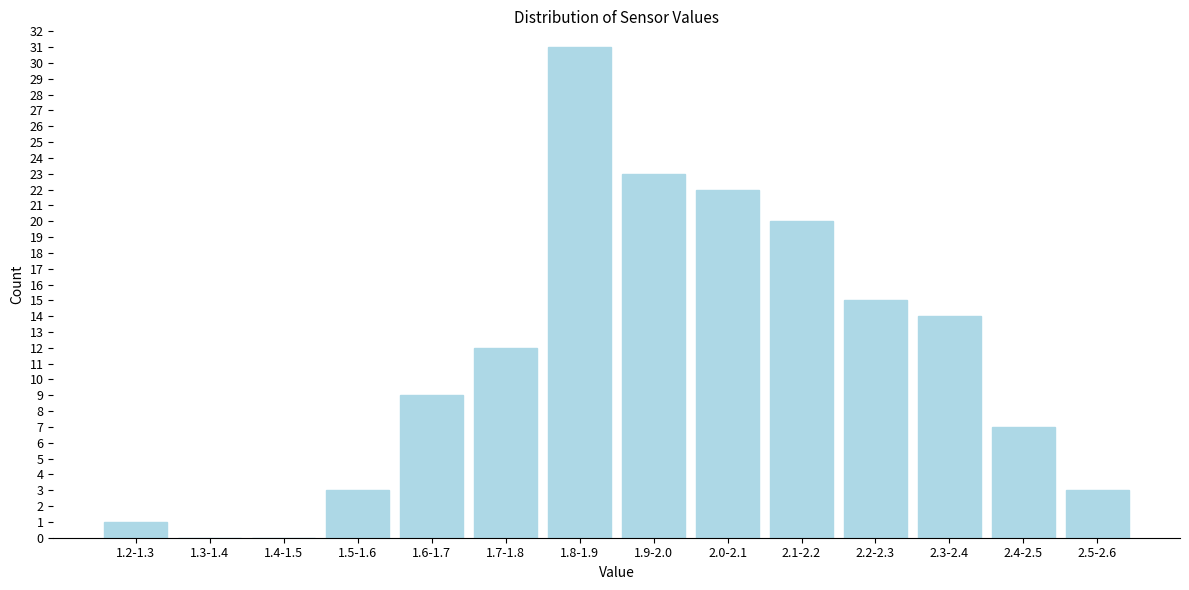

Reading left to right, list all the values displayed in this chart.

1.2-1.3=1	1.3-1.4=0	1.4-1.5=0	1.5-1.6=3	1.6-1.7=9	1.7-1.8=12	1.8-1.9=31	1.9-2.0=23	2.0-2.1=22	2.1-2.2=20	2.2-2.3=15	2.3-2.4=14	2.4-2.5=7	2.5-2.6=3